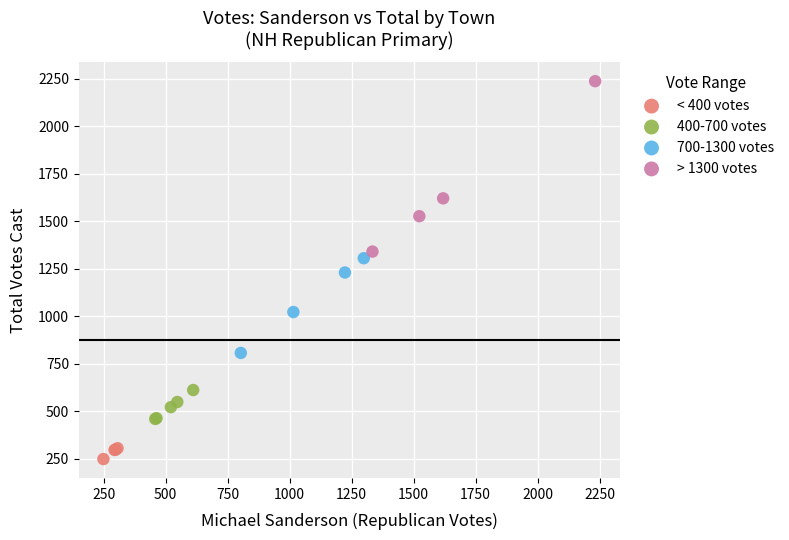

Which series has the widest spread of Y values?

> 1300 votes